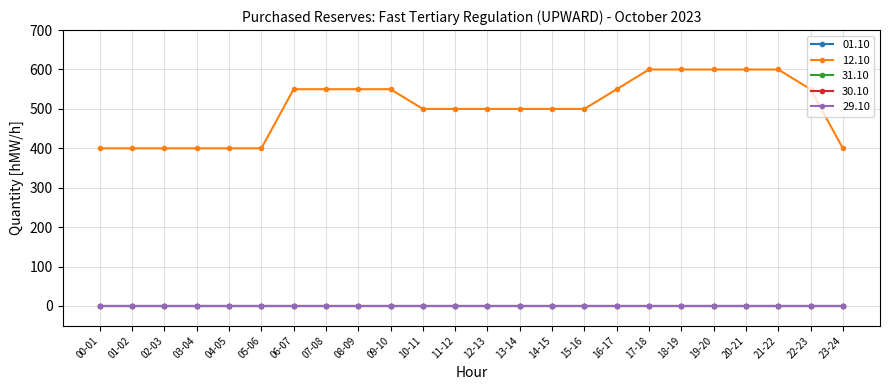

What are all the series names shown in the legend?

01.10, 12.10, 31.10, 30.10, 29.10